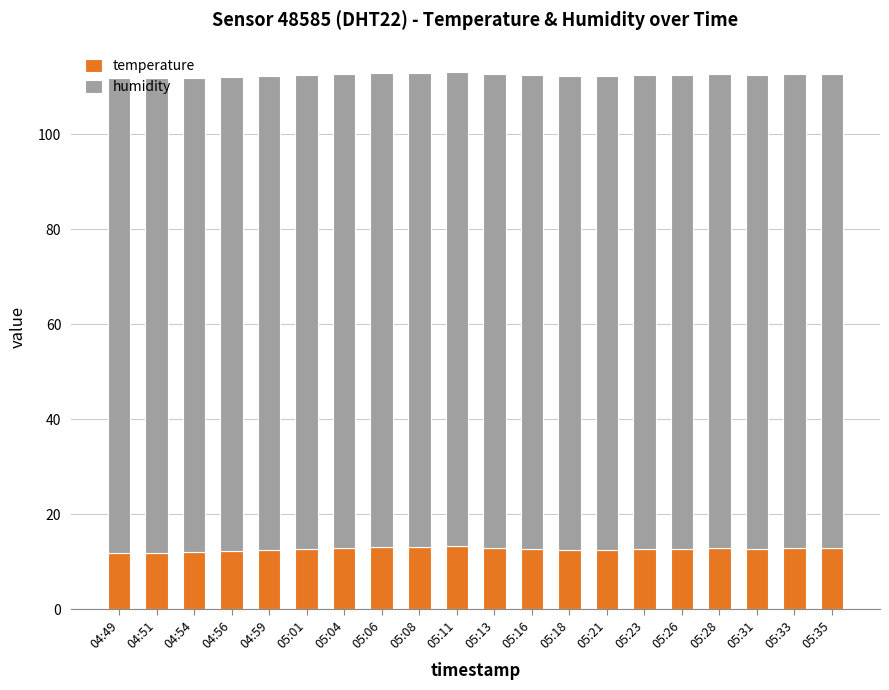

True or false: temperature has a value of 3.7 at 05:11.

False